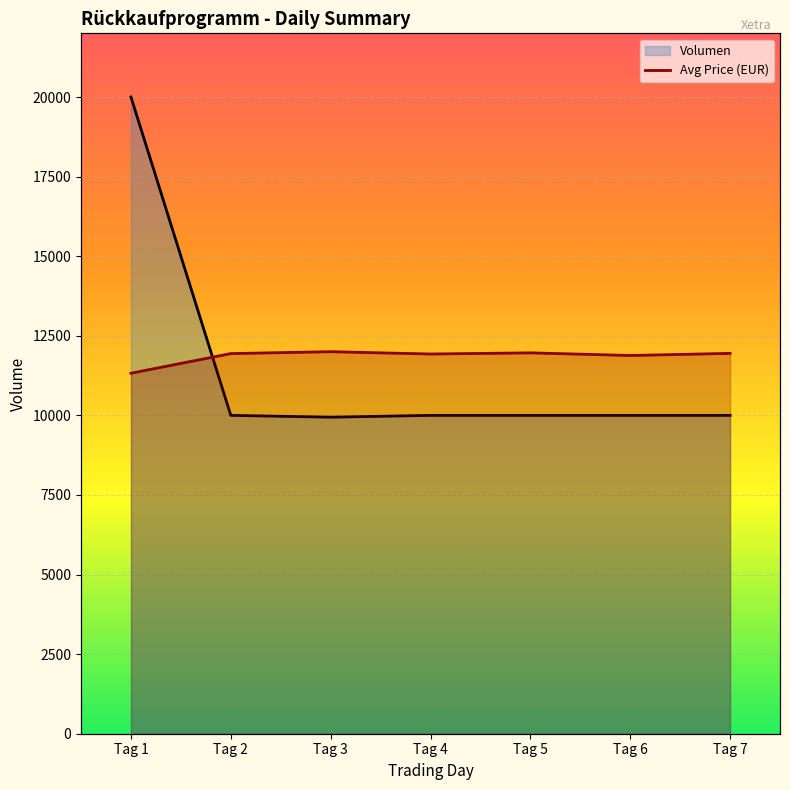

The Volumen series shows 10000.0 at Tag 5. True or false?

True